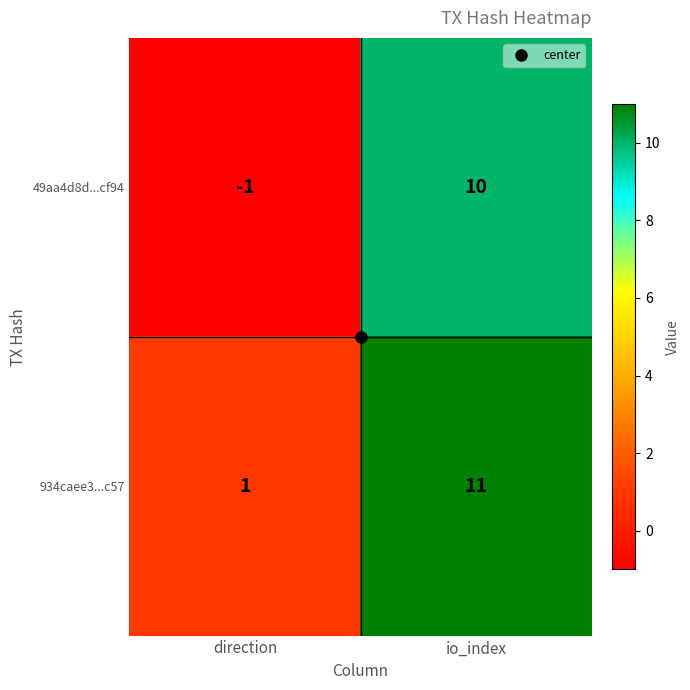

At which category is the sum across all series the highest?

io_index